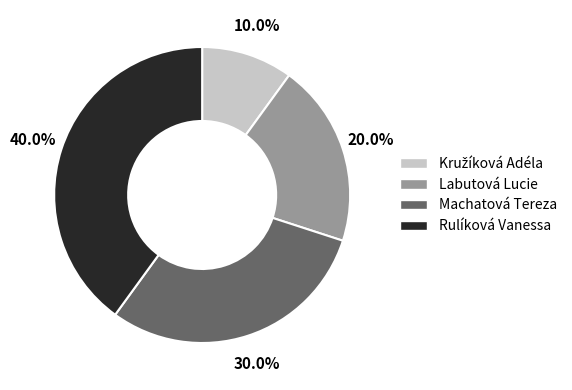

What portion of the pie excludes Labutová Lucie?

80.0%